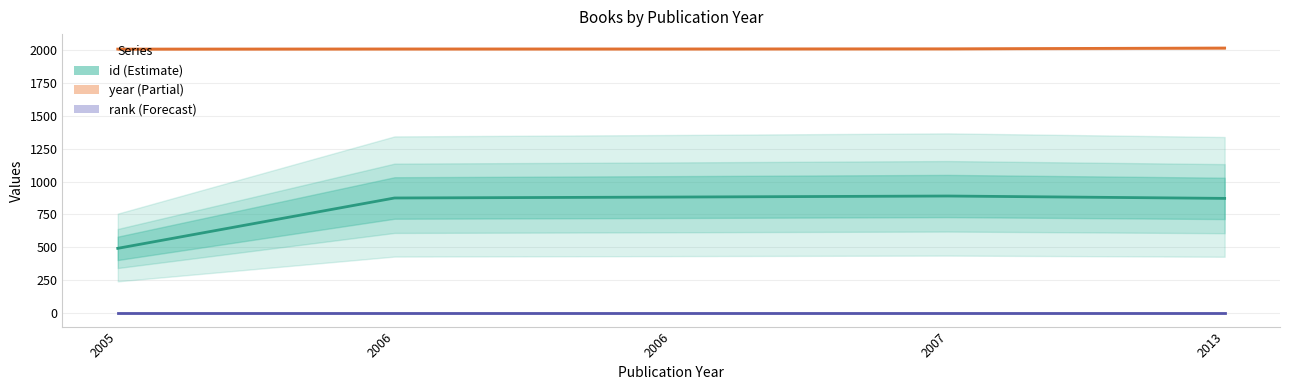

Rank the series at 2005 from highest to lowest value.

year, id, rank